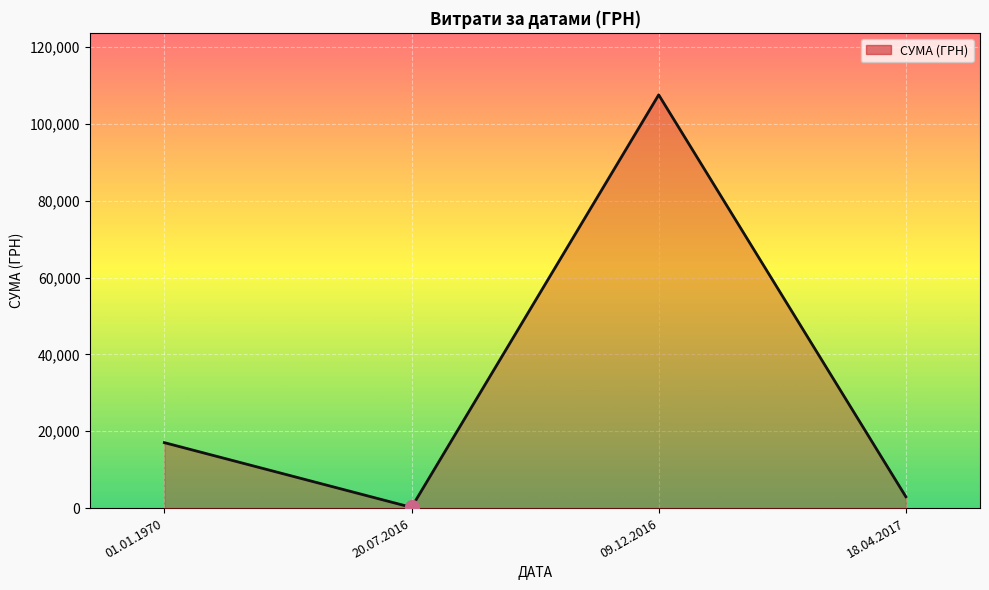

Reading left to right, what are all the values shown in this chart?

01.01.1970=17048.6	20.07.2016=200.0	09.12.2016=107549.0	18.04.2017=2970.0